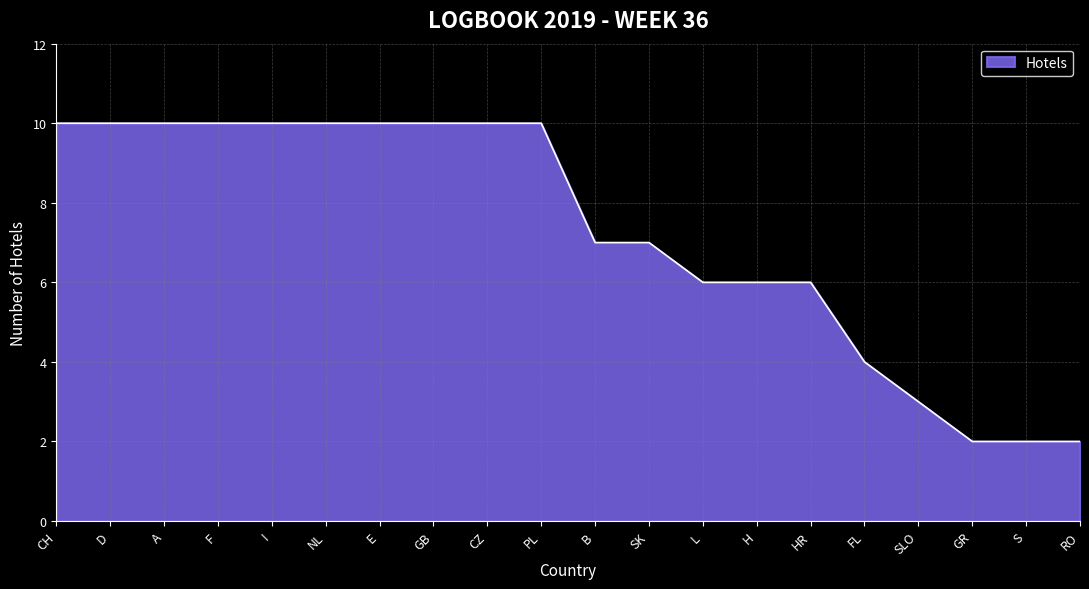

How many categories are shown in the chart?

20